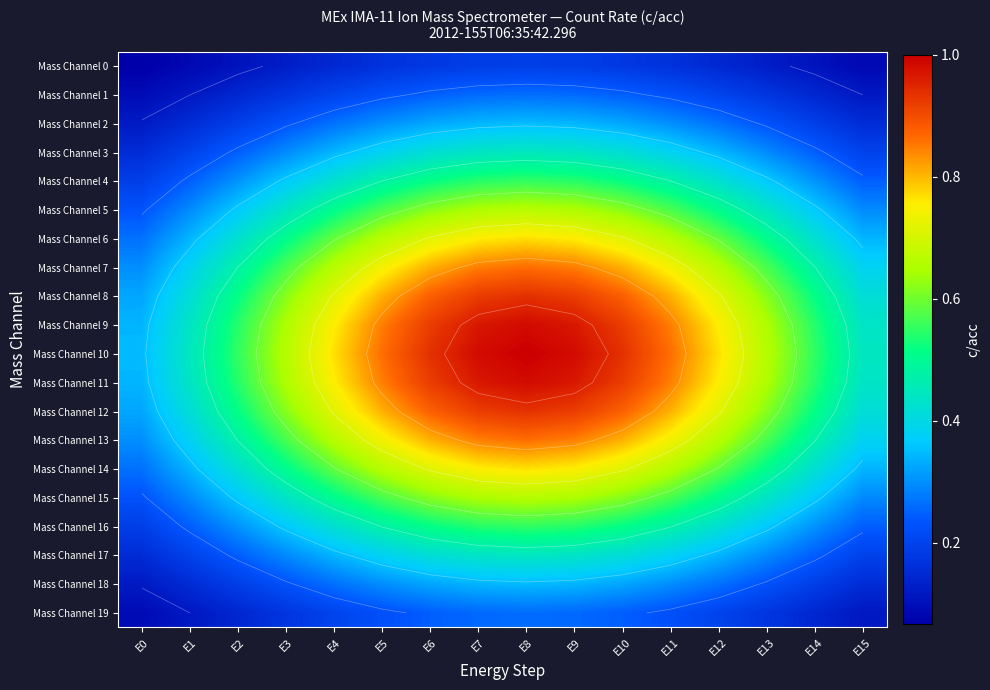

Which category has the lowest value across all series?

E0